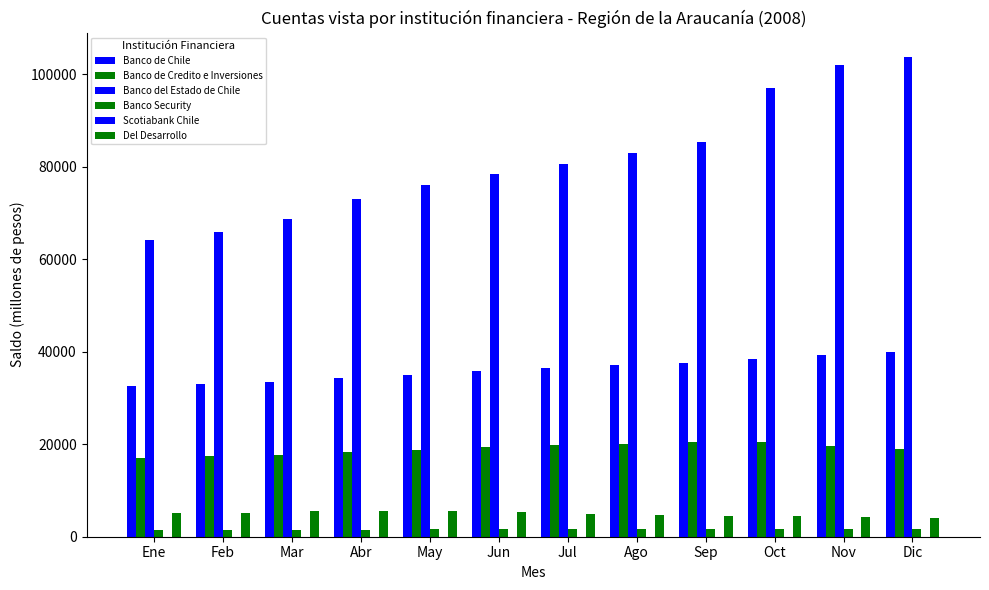

What is the greatest value displayed?

103826